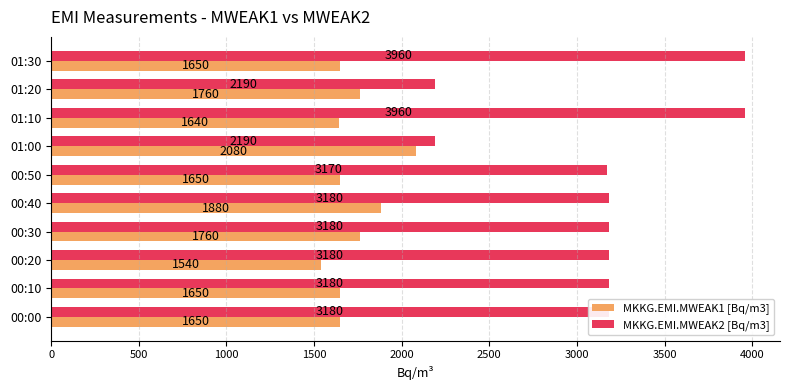

Which series has the largest total across all categories?

MKKG.EMI.MWEAK2 [Bq/m3]